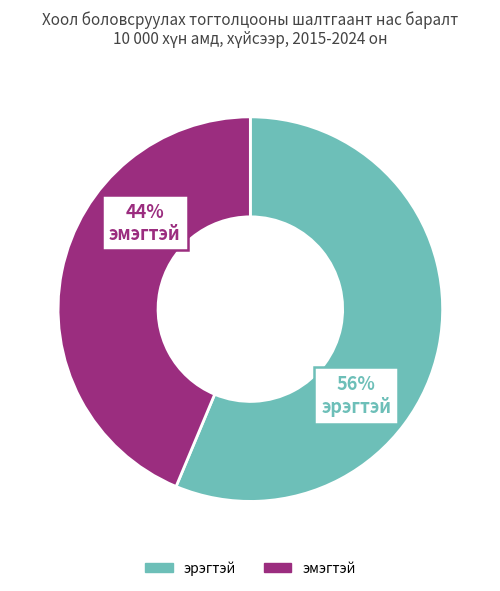

Is there any slice that represents more than half of the pie?

Yes